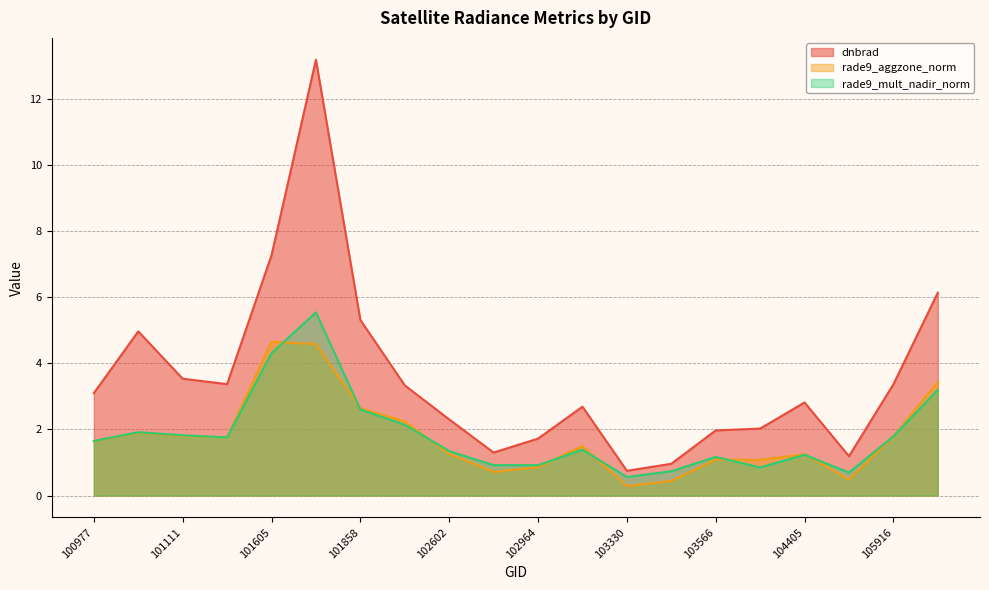

Reading left to right, what are all the values shown in this chart?

dnbrad: 3.1	5.0	3.5	3.4	7.3	13.2	5.3	3.3	2.3	1.3	1.7	2.7	0.7	1.0	2.0	2.0	2.8	1.2	3.4	6.1
rade9_aggzone_norm: 1.6	1.9	1.8	1.8	4.7	4.6	2.6	2.2	1.3	0.7	0.9	1.5	0.3	0.4	1.1	1.1	1.2	0.5	1.8	3.4
rade9_mult_nadir_norm: 1.7	1.9	1.8	1.8	4.3	5.5	2.6	2.1	1.3	0.9	0.9	1.4	0.6	0.7	1.2	0.9	1.2	0.7	1.8	3.2